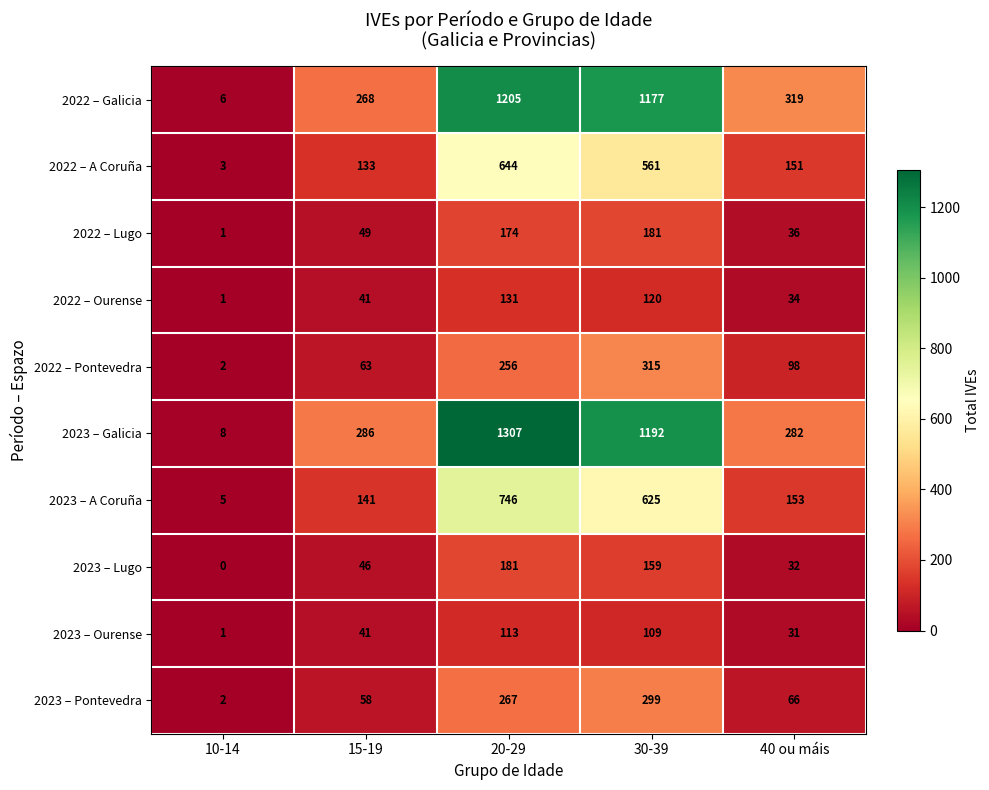

What is the sum of the 2022 – Lugo values at 15-19 and 20-29?

223